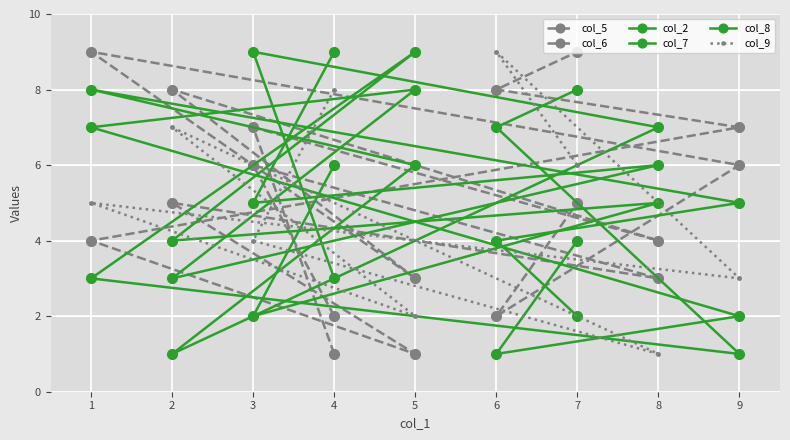

How many series are shown in this chart?

6